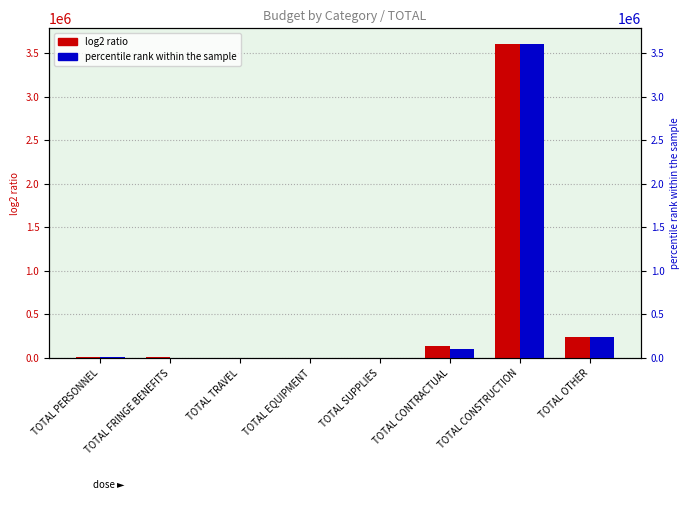

How many values in log2 ratio are above zero?

5